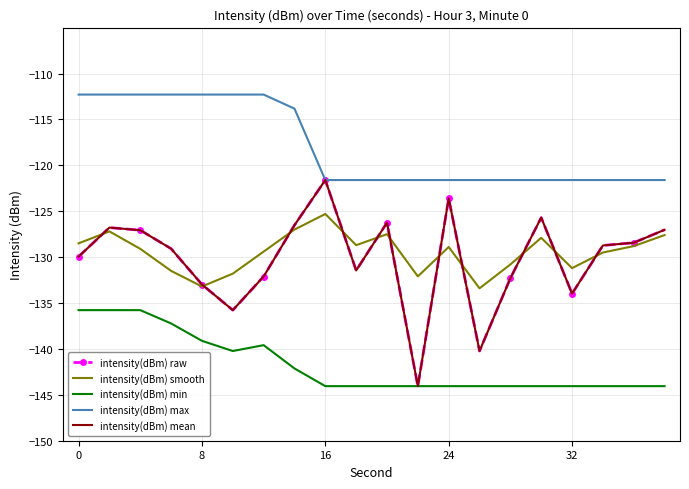

Which series has the widest spread of values?

intensity(dBm) raw